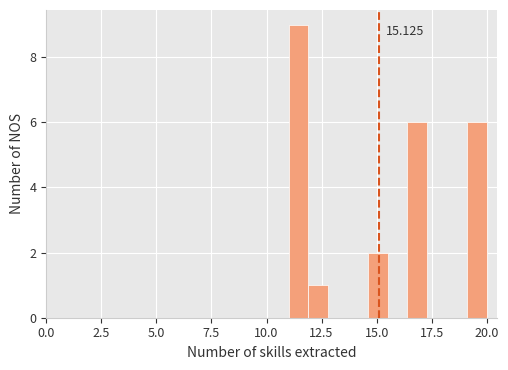

Around what value on the x-axis is the tallest bar? Give the approximate position of its centre, as read against the axis.

11.5